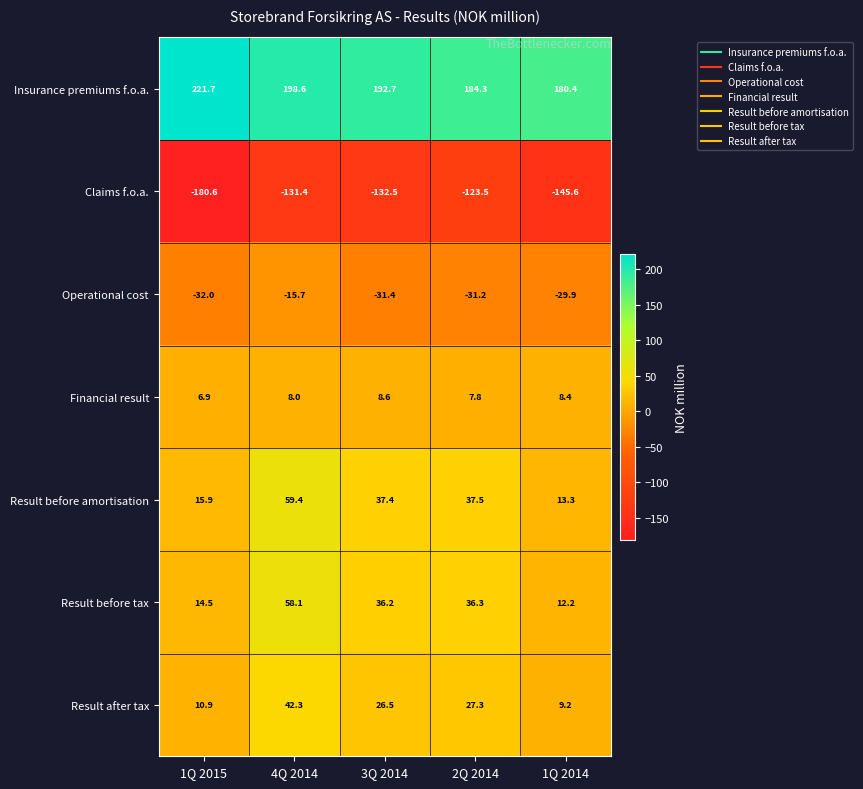

What is the sum of all Financial result values?

39.7